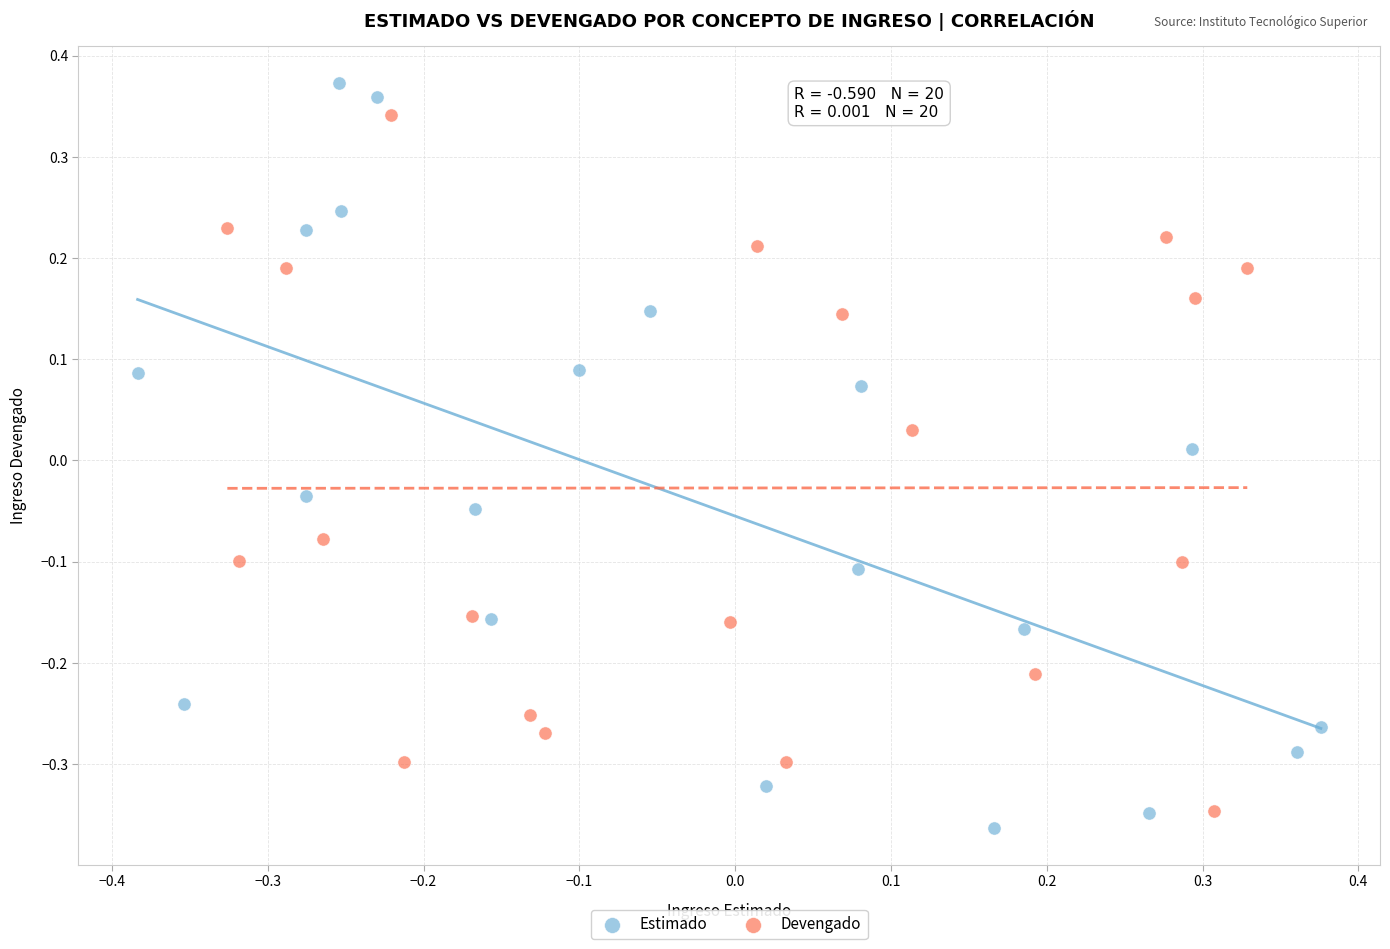

What are all the series names shown in the legend?

Estimado, Devengado